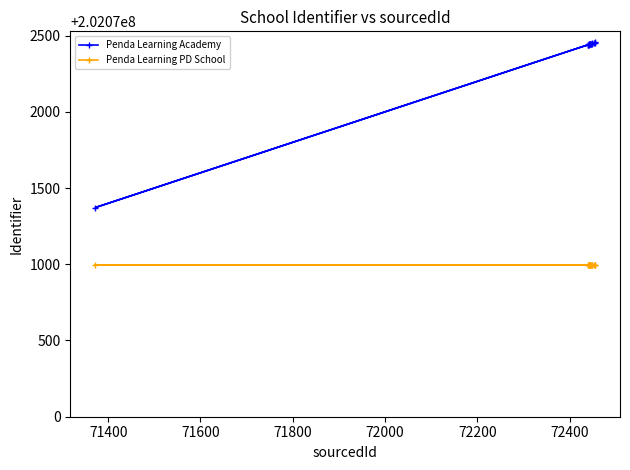

How many data points does each series have?

15